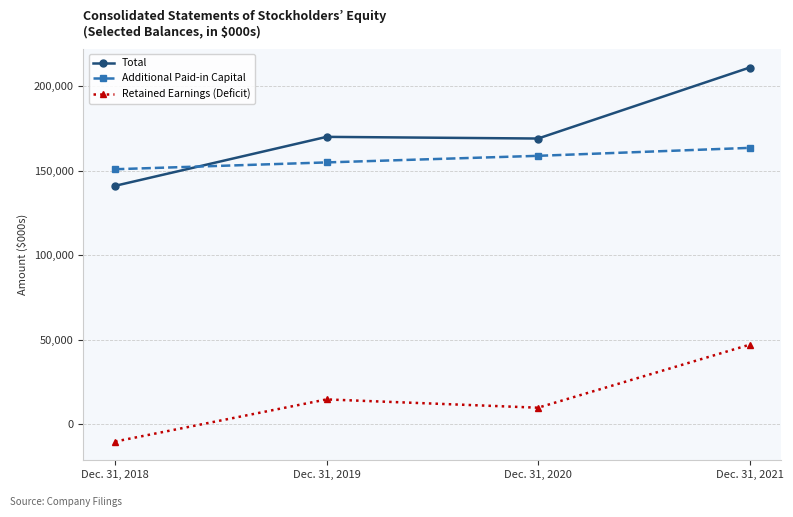

Reading right to left, transcribe all the data shown in this chart.

Total: Dec. 31, 2021=211074	Dec. 31, 2020=169095	Dec. 31, 2019=170083	Dec. 31, 2018=141109
Additional Paid-in Capital: Dec. 31, 2021=163566	Dec. 31, 2020=158859	Dec. 31, 2019=154957	Dec. 31, 2018=150926
Retained Earnings (Deficit): Dec. 31, 2021=47067	Dec. 31, 2020=9809	Dec. 31, 2019=14716	Dec. 31, 2018=-10218